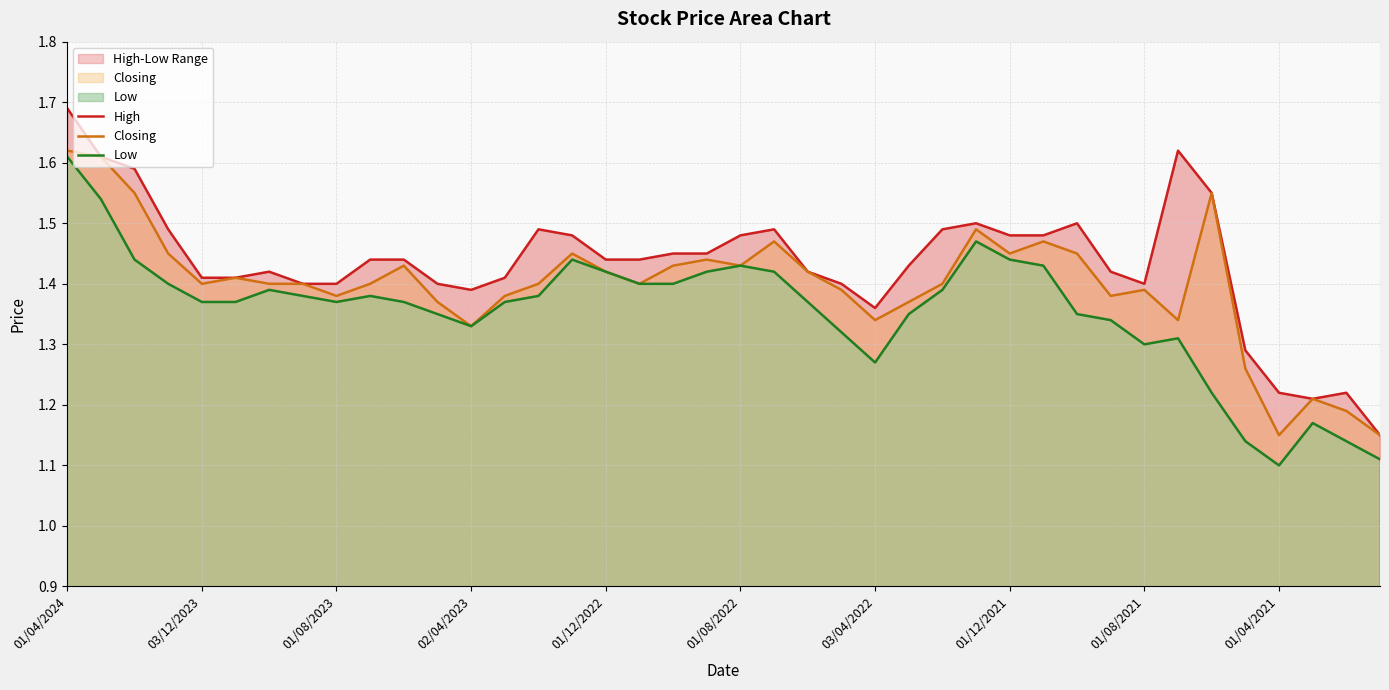

Rank the series by their maximum value, from lowest to highest.

Low, Closing, High